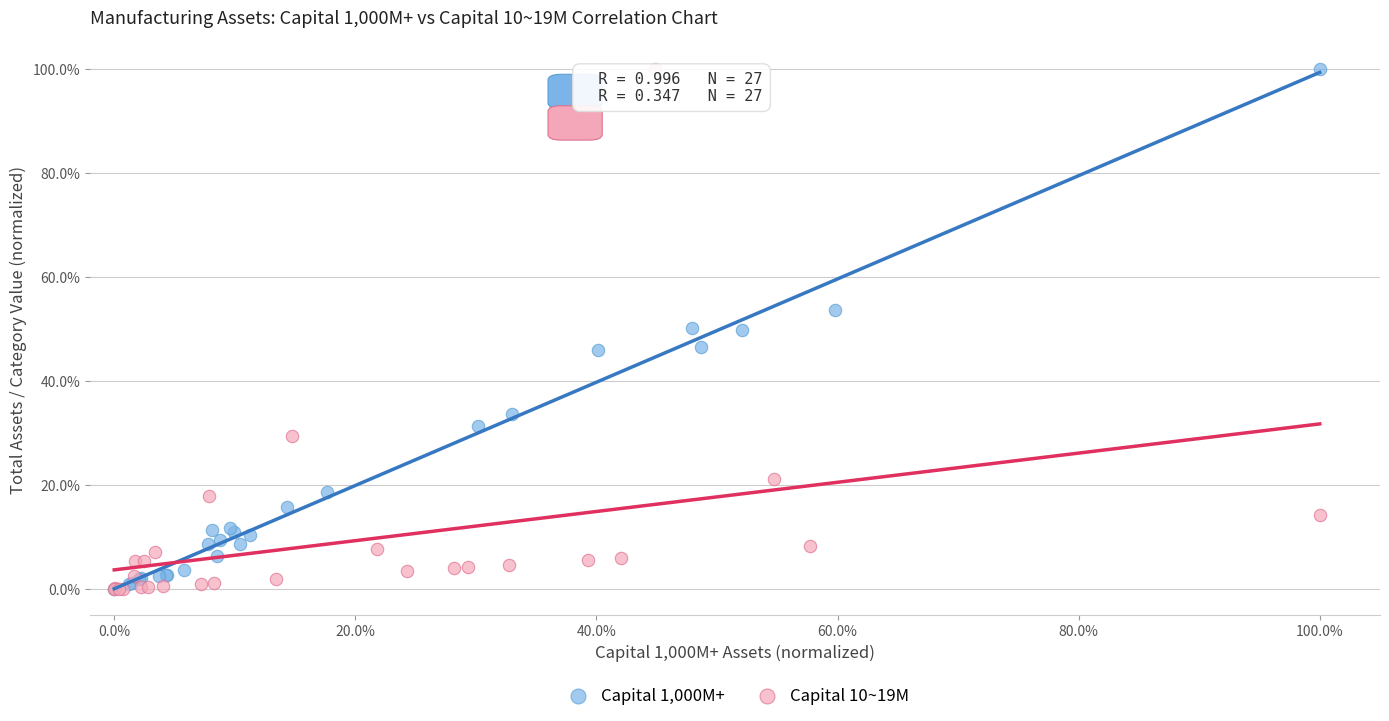

What are all the series names shown in the legend?

Capital 1,000M+, Capital 10~19M